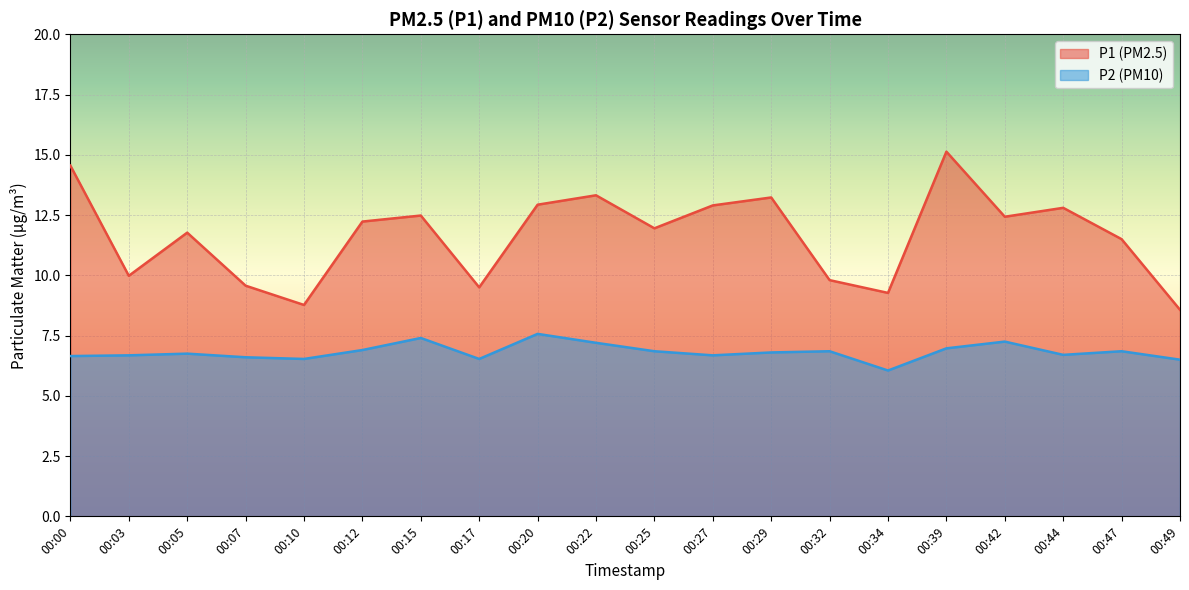

Which series changed the most between 00:10 and 00:27?

P1 (PM2.5)